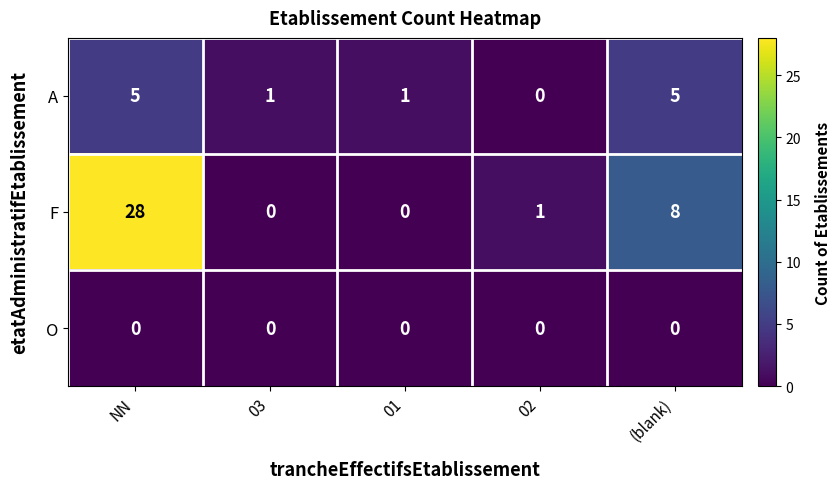

Rank the series by their average value, from lowest to highest.

O, A, F